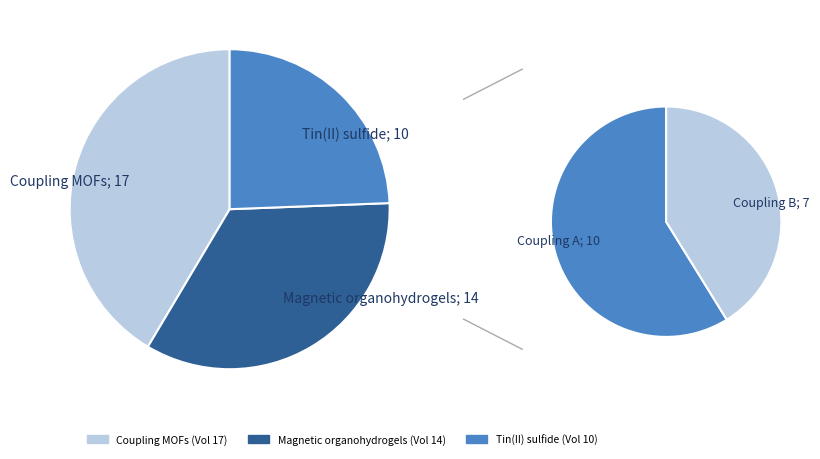

Rank the categories by value from highest to lowest.

Coupling metal-organic frameworks, Magnetic-programmable organohydrogels, Characterization of tin(II) sulfide